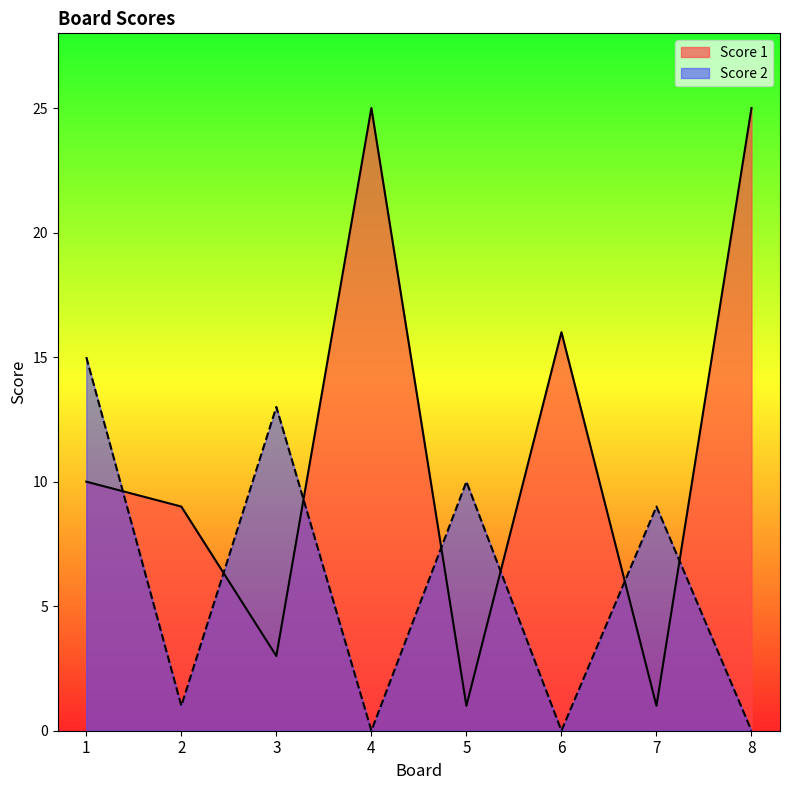

Which has a higher value, 4 or 7?

4